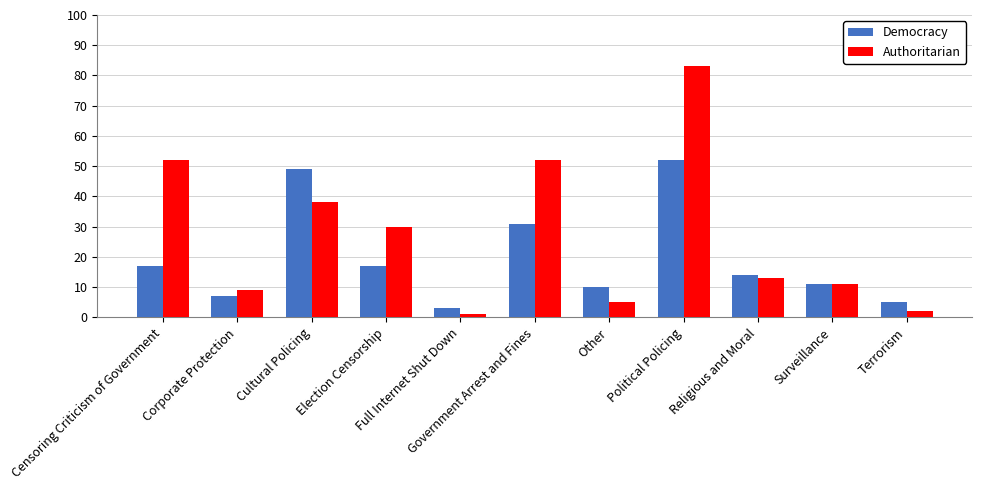

What is the label of the 2nd bar from the right?

Surveillance